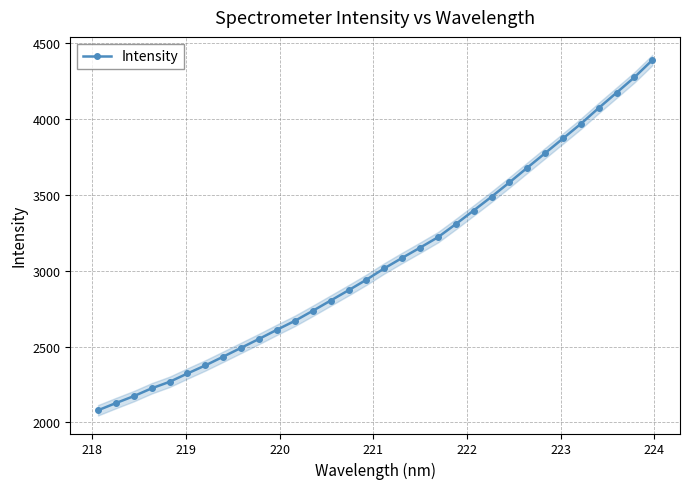

What is the minimum value for Intensity?

2080.5